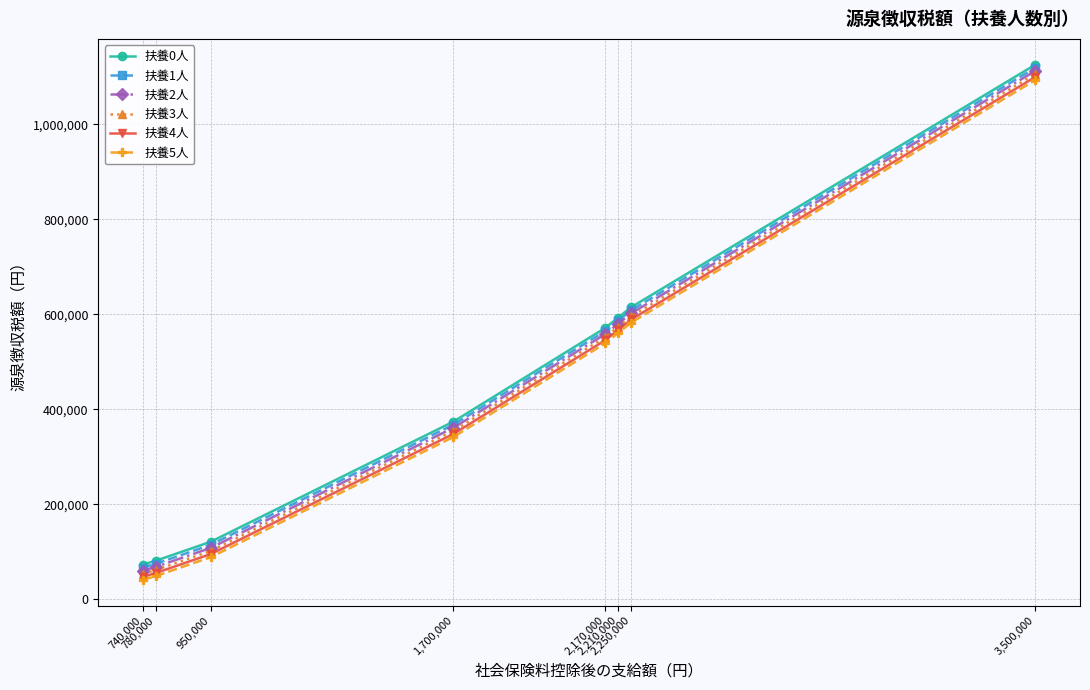

What is the value of the 扶養4人 point at the 8th from the left?

1099750